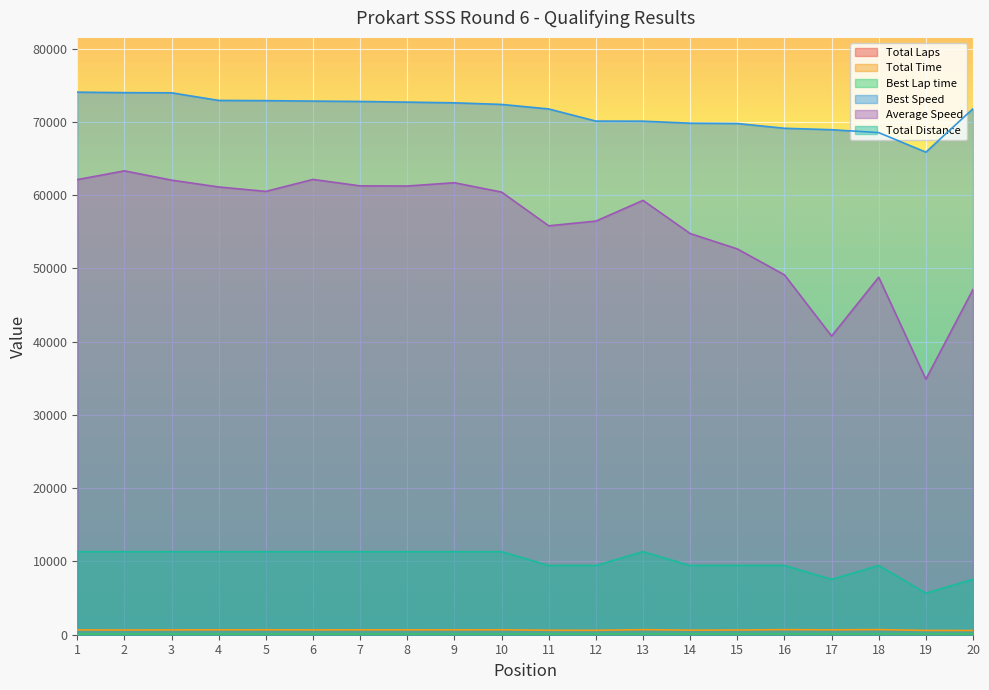

How many categories are shown in the chart?

20